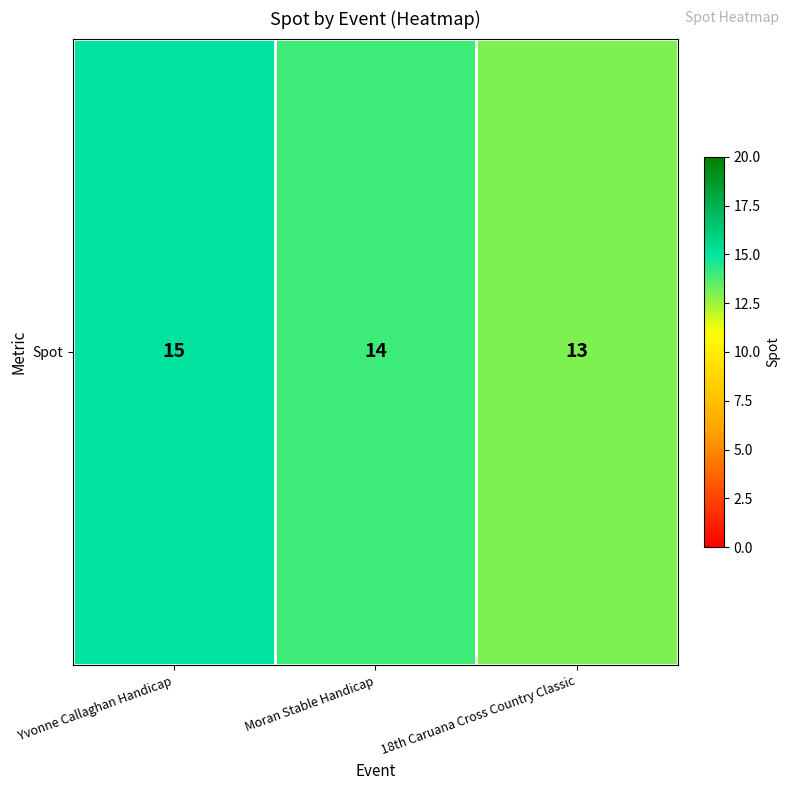

Is it true that the value at Moran Stable Handicap is 14?

True